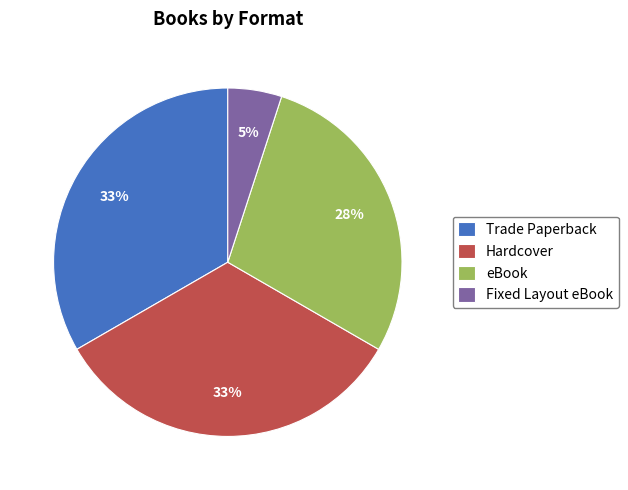

How many segments does this pie chart have?

4